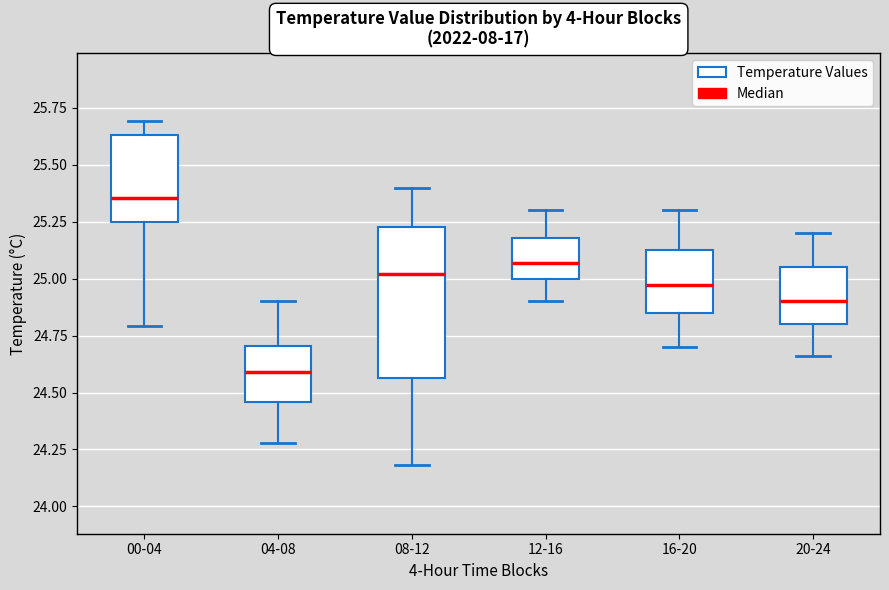

Comparing the boxes themselves (not the whiskers), which one is the tallest?

08-12